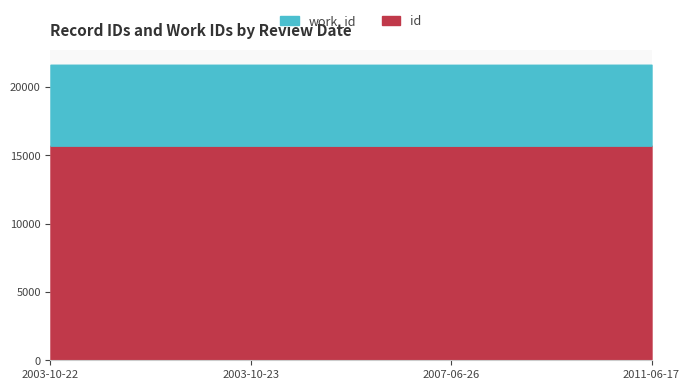

What is the difference between the highest and lowest values at 2003-10-22?

9786